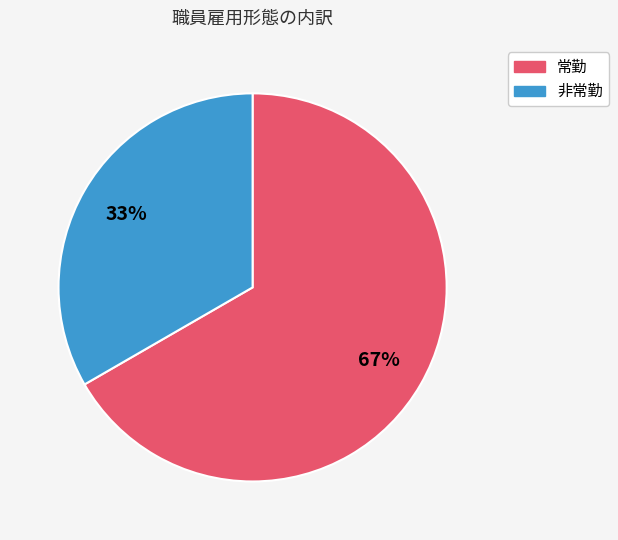

Is the sum of 常勤 and 非常勤 greater than half?

Yes